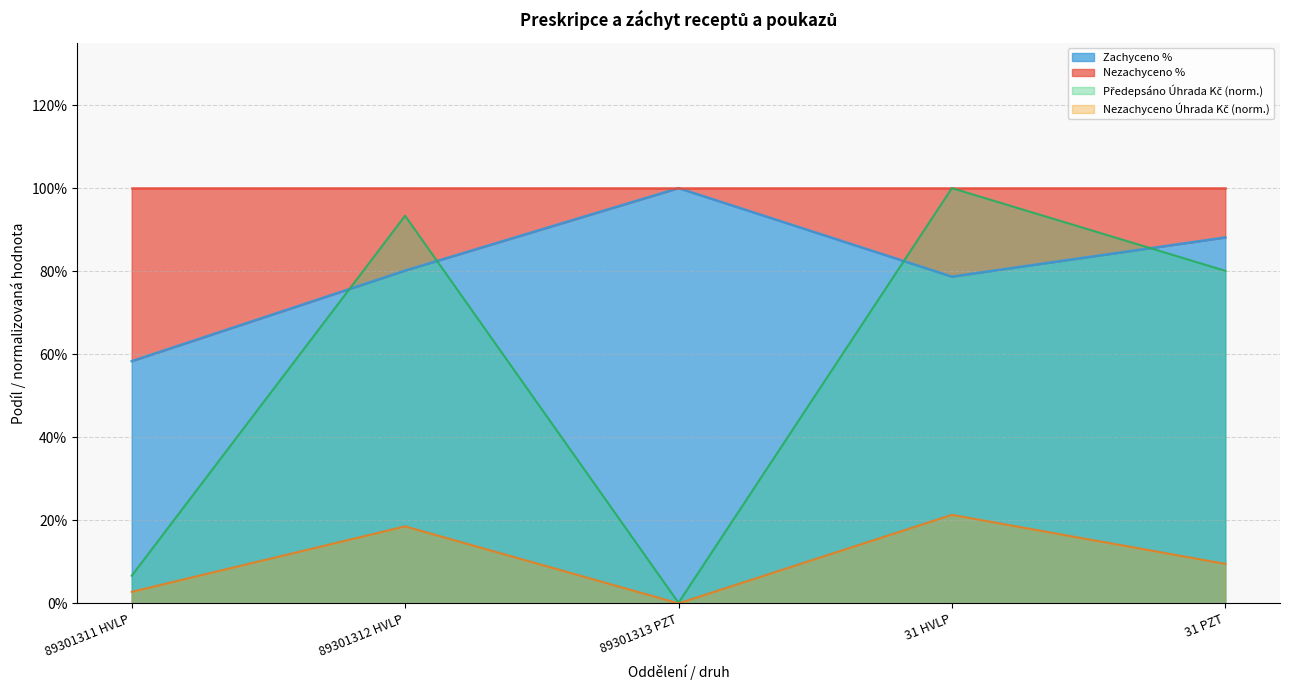

Which series has the widest spread of values?

Předepsáno Úhrada Kč